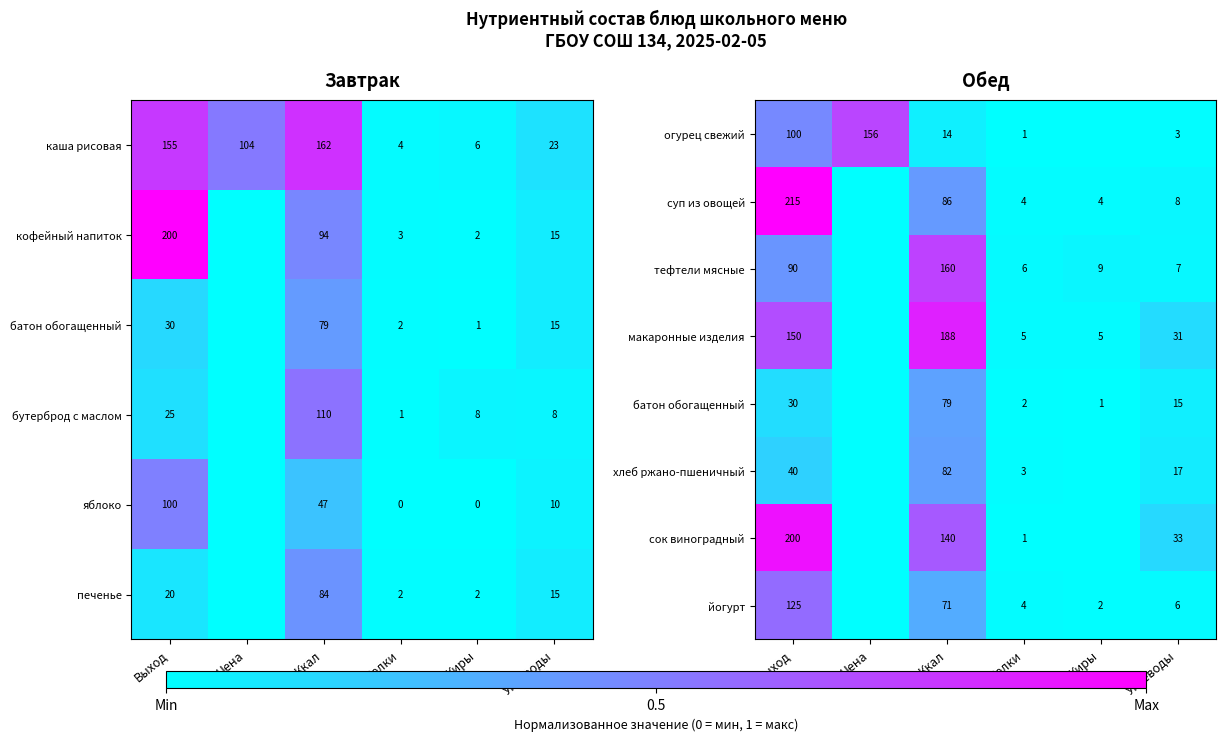

List the labels in order of тефтели мясные value, largest first.

Ккал, Выход, Жиры, Углеводы, Белки, Цена